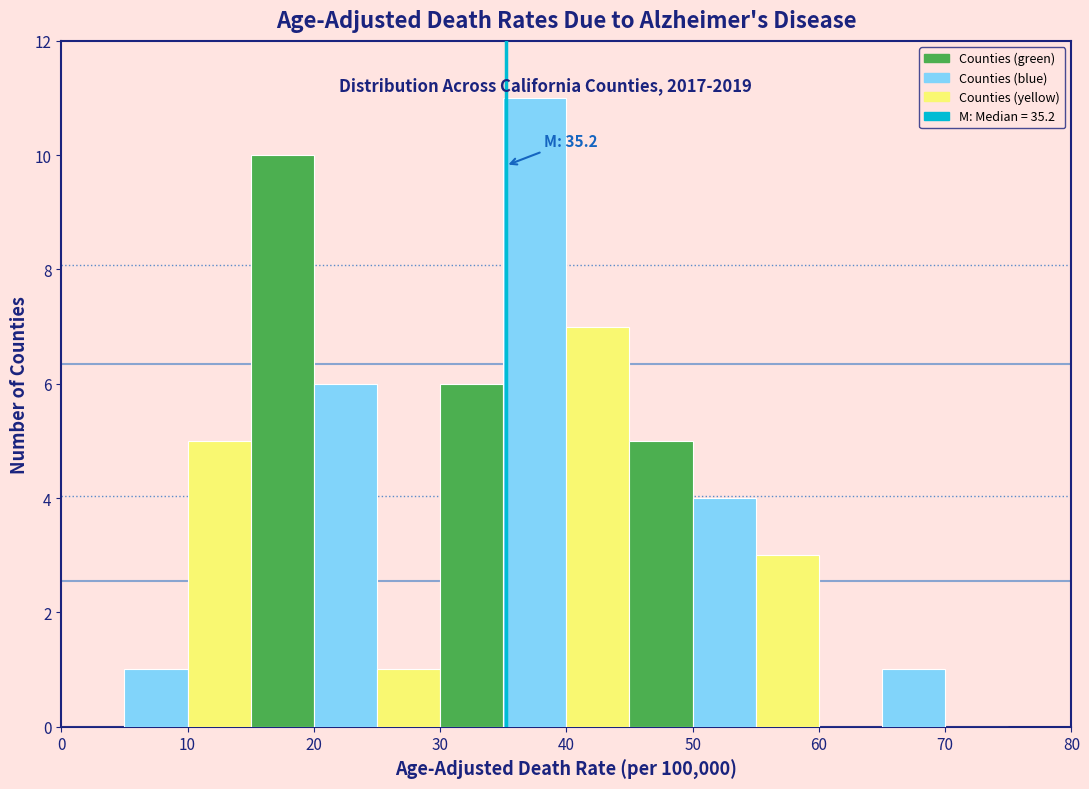

Which range on the x-axis has the tallest bar?

35 to 40